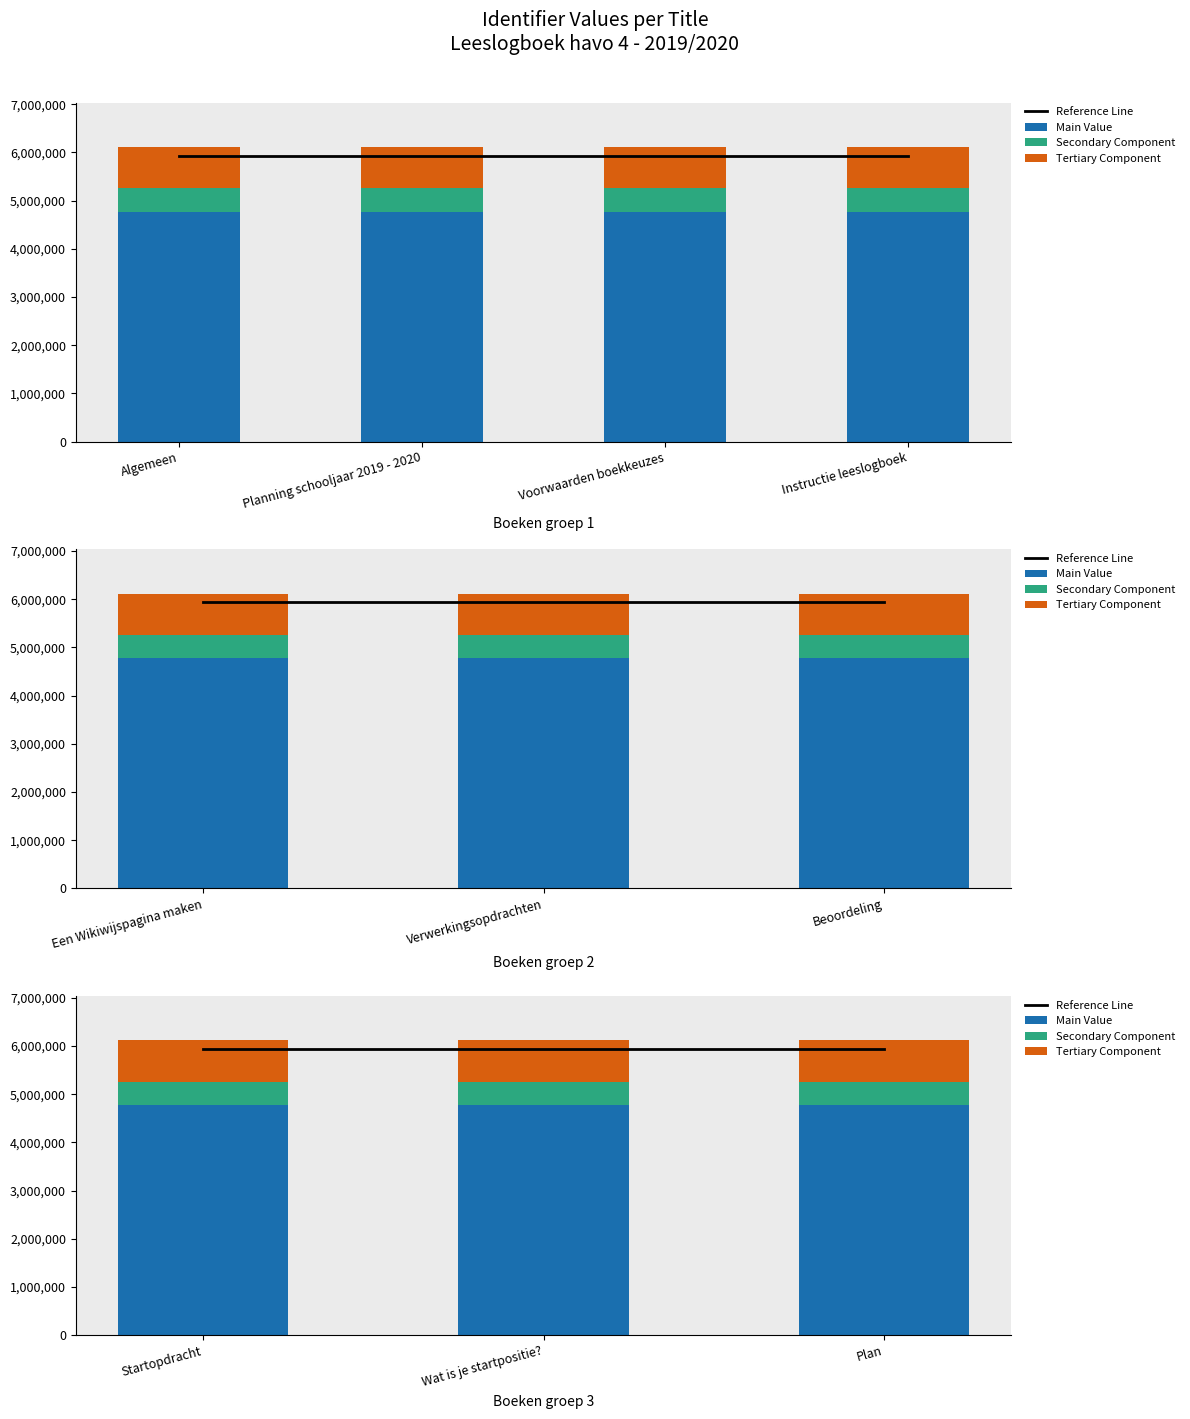

Which category has the highest value across all series?

Plan